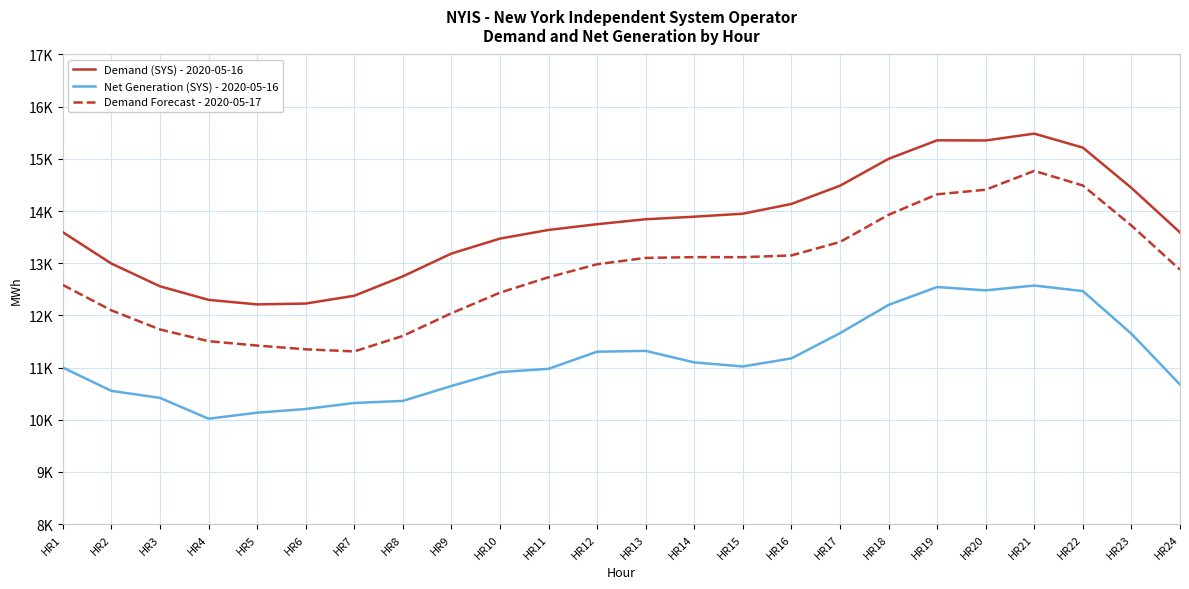

True or false: Demand Forecast - 2020-05-17 and Net Generation (SYS) - 2020-05-16 cross at least once.

False